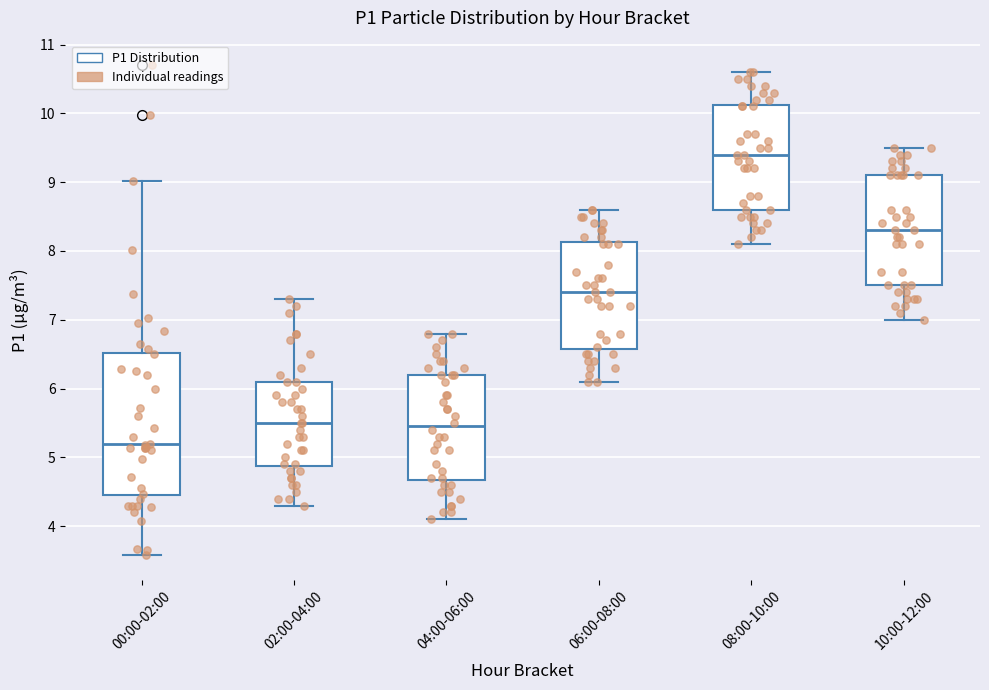

Where does the upper whisker of the box for 00:00-02:00 end on the y-axis? The values are not printed on the chart, so give them approximately, as read against the axis.

9.0